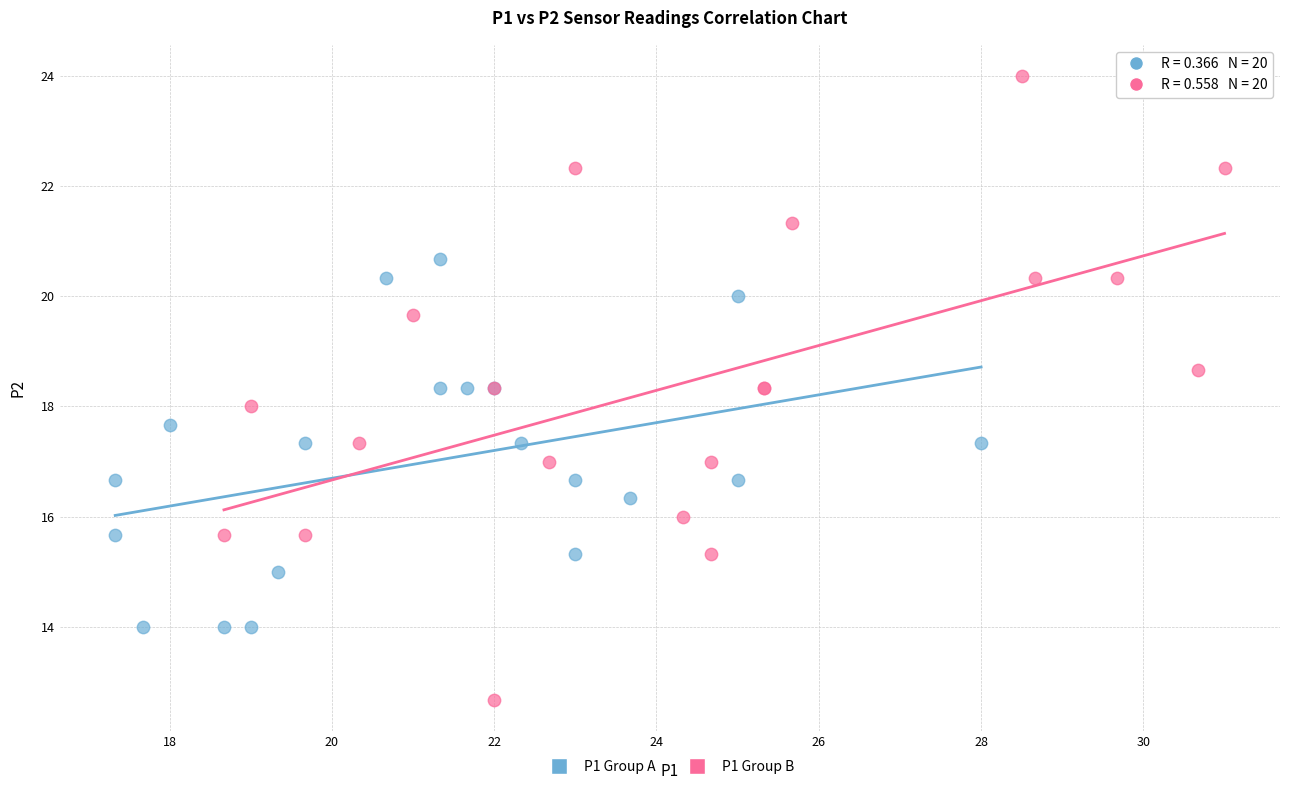

Which series reaches the minimum Y coordinate?

P1 Group B